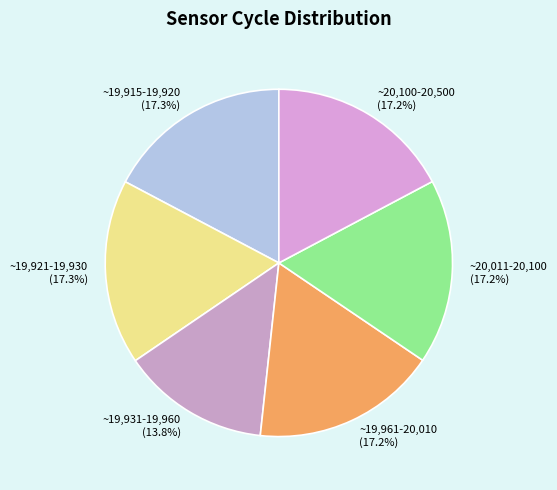

Approximately how many times larger is the value at ~19,931-19,960 compared to ~19,921-19,930?

0.8